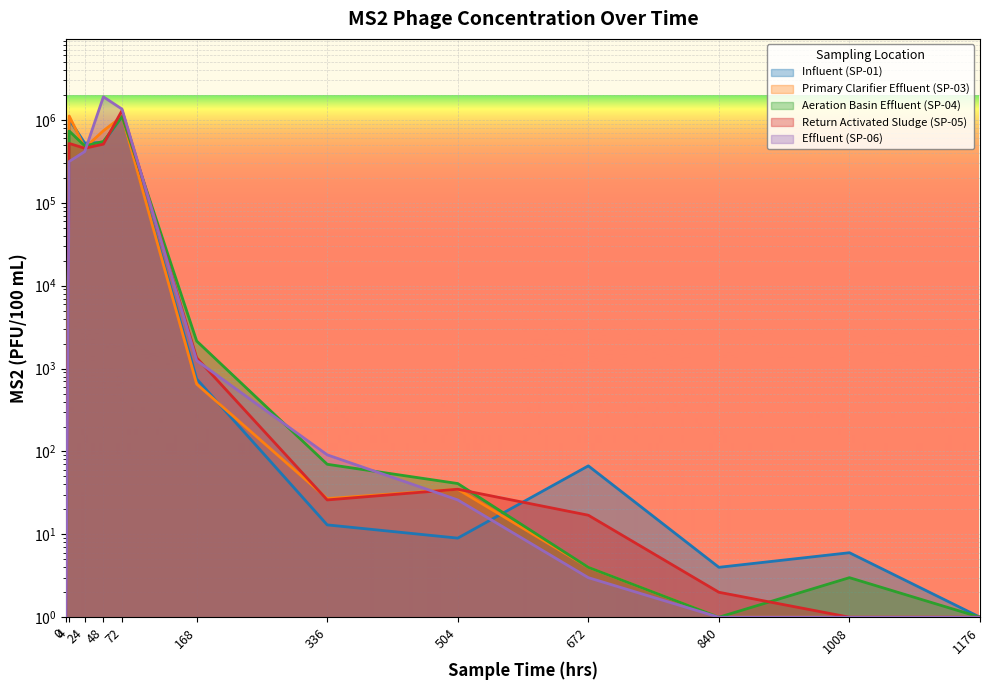

Which has a higher value, 168 or 336?

168